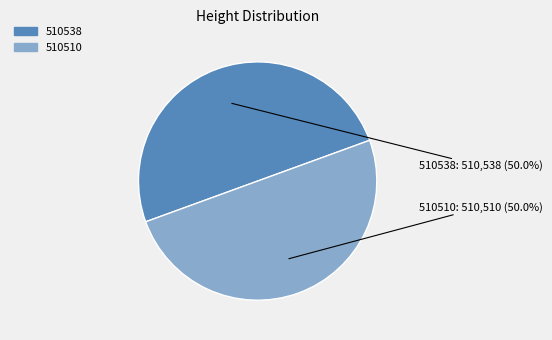

Count the number of slices in the pie.

2